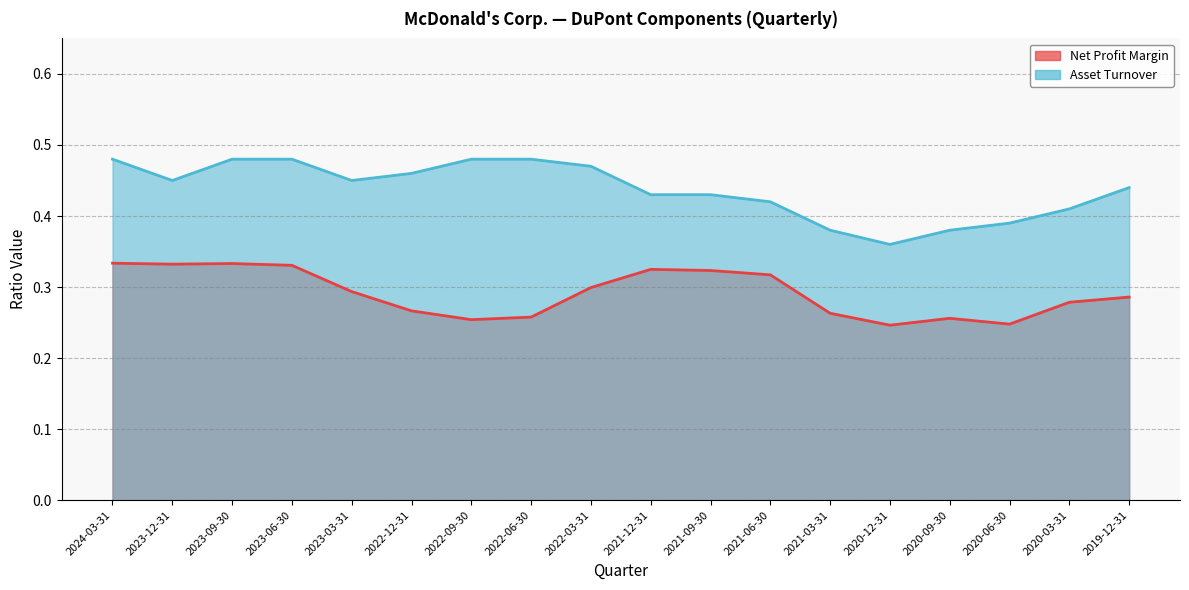

What position from the right is 2024-03-31?

18